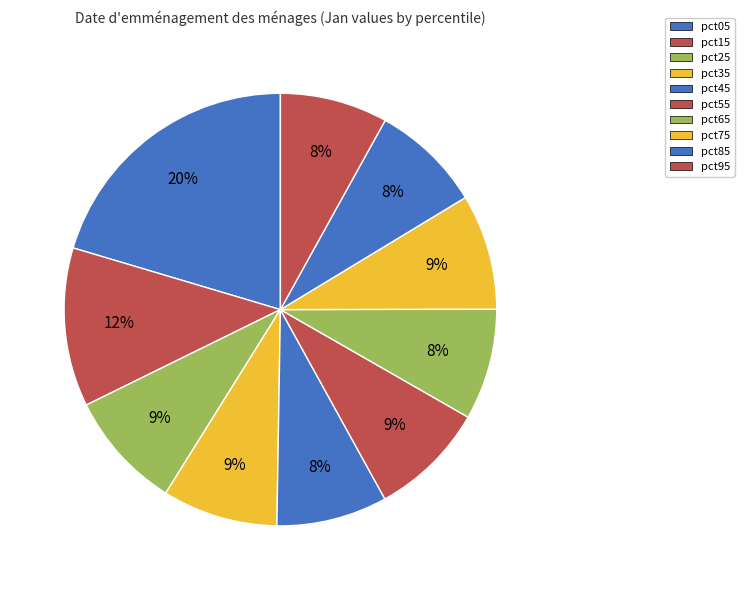

Do pct85 and pct25 together represent more than half of the pie?

No